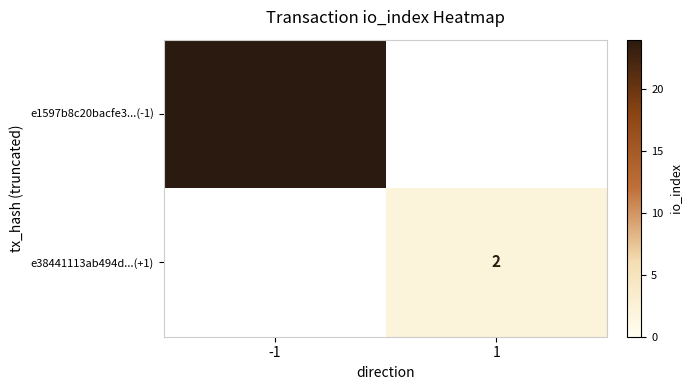

What is the greatest value displayed?

24